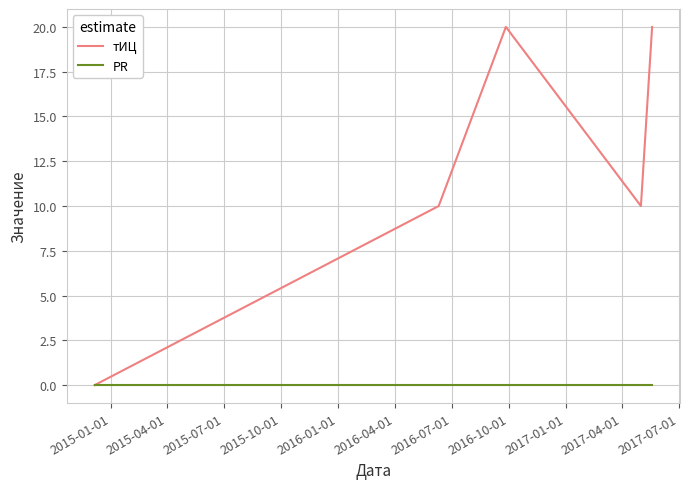

What is the maximum value shown in the chart?

20